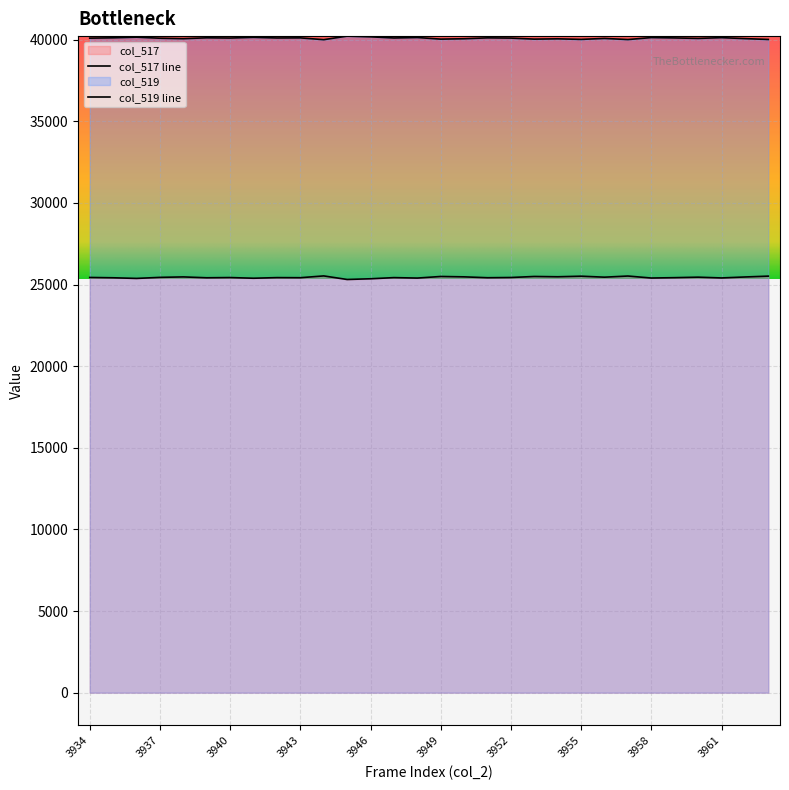

Reading left to right, what are all the values shown in this chart?

col_517: 3934=40098	3935=40118	3936=40157	3937=40093	3938=40065	3939=40118	3940=40104	3941=40146	3942=40108	3943=40114	3944=40004	3945=40222	3946=40179	3947=40108	3948=40136	3949=40038	3950=40061	3951=40115	3952=40101	3953=40038	3954=40056	3955=40021	3956=40081	3957=40011	3958=40133	3959=40111	3960=40081	3961=40128	3962=40069	3963=40017
col_519: 3934=25437	3935=25417	3936=25378	3937=25442	3938=25470	3939=25417	3940=25431	3941=25389	3942=25427	3943=25421	3944=25531	3945=25313	3946=25356	3947=25427	3948=25399	3949=25497	3950=25474	3951=25420	3952=25434	3953=25497	3954=25479	3955=25514	3956=25454	3957=25524	3958=25402	3959=25424	3960=25454	3961=25407	3962=25466	3963=25518